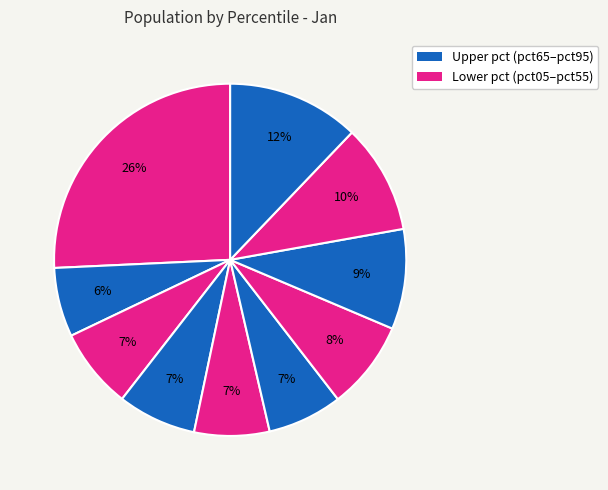

Which category has the biggest portion of the pie?

pct05